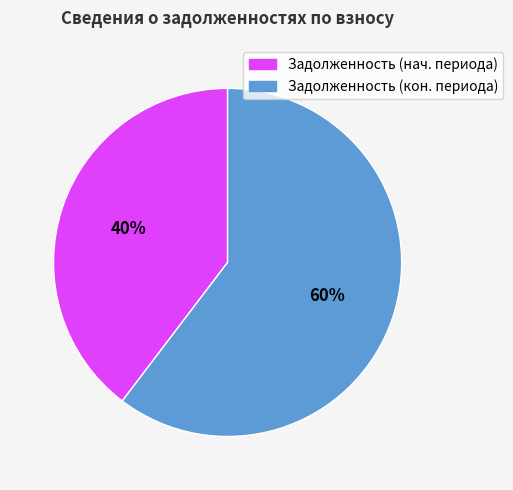

To the nearest percent, what is the average slice percentage?

50%